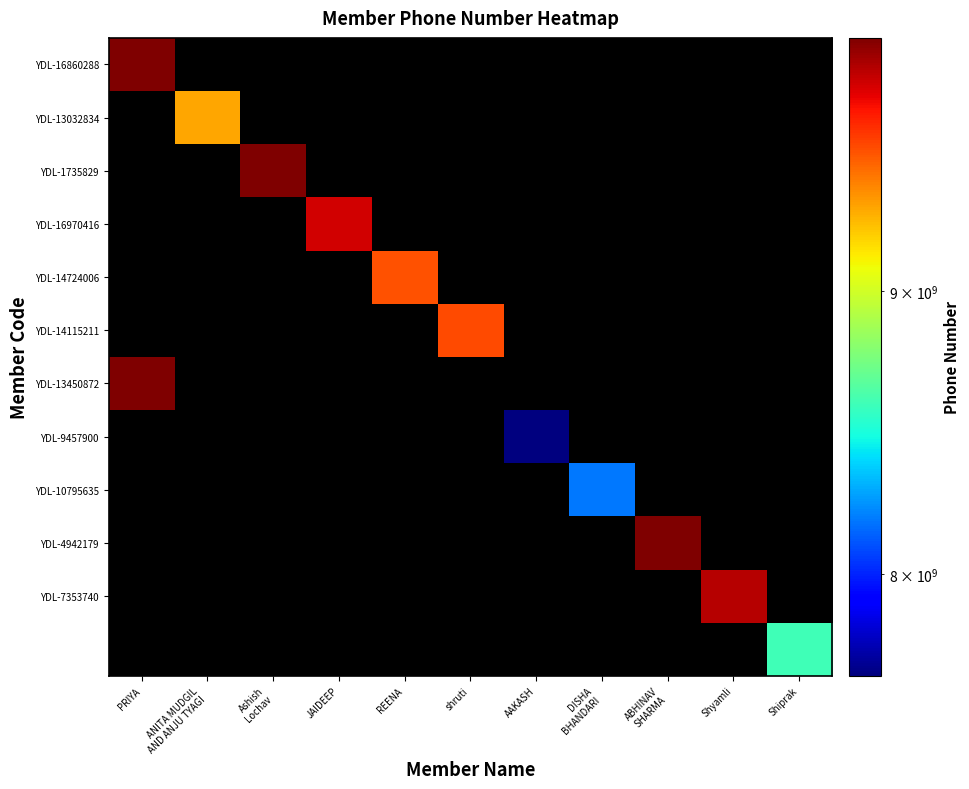

Which category has the lowest value across all series?

AAKASH